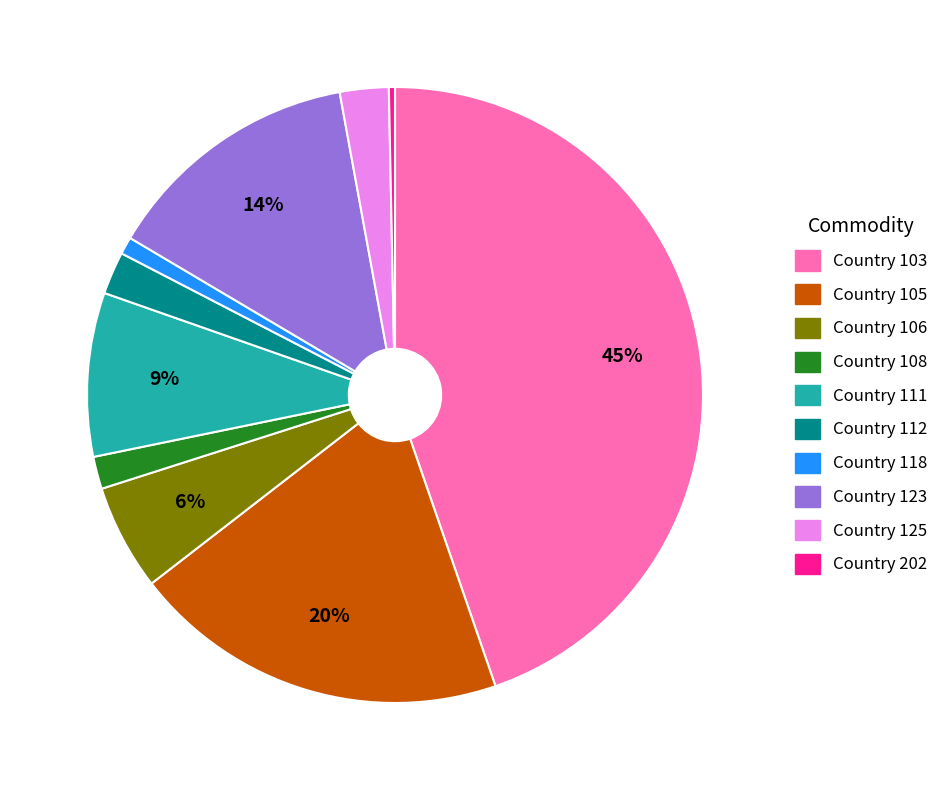

How many slices are in this pie chart?

10